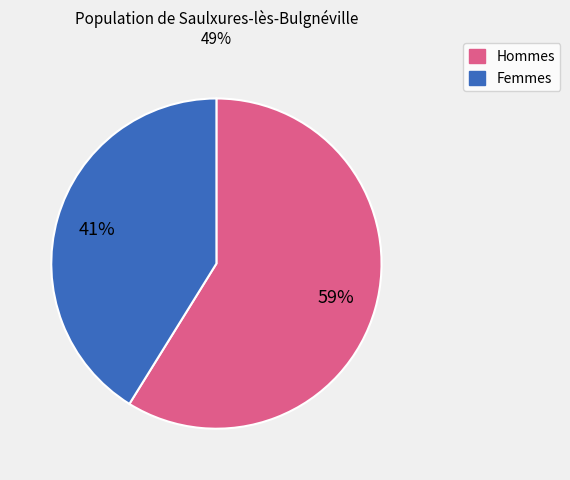

To the nearest percent, what is the difference between the largest and smallest slice percentages?

18%